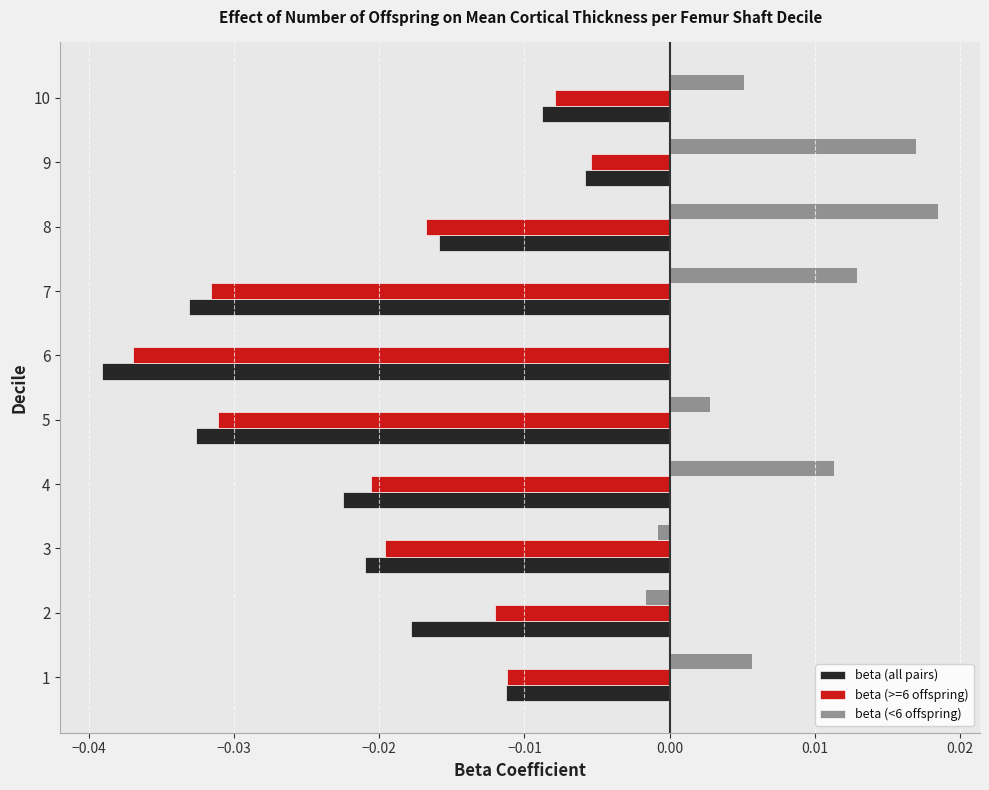

Which label corresponds to the largest value in the chart?

8